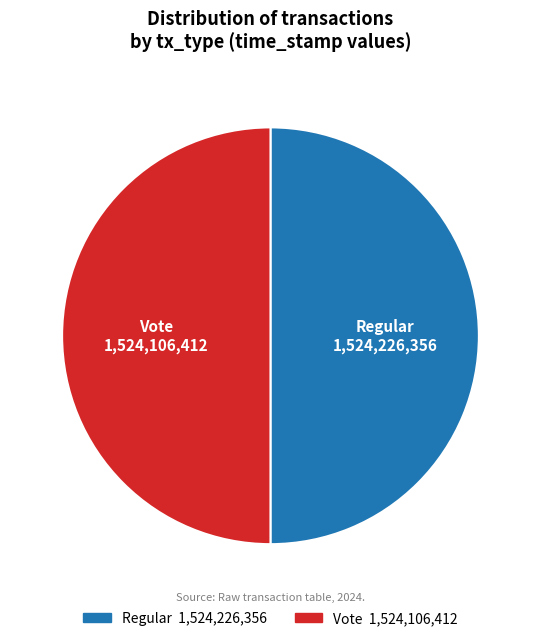

Combined, do Regular and Vote account for over 50%?

Yes